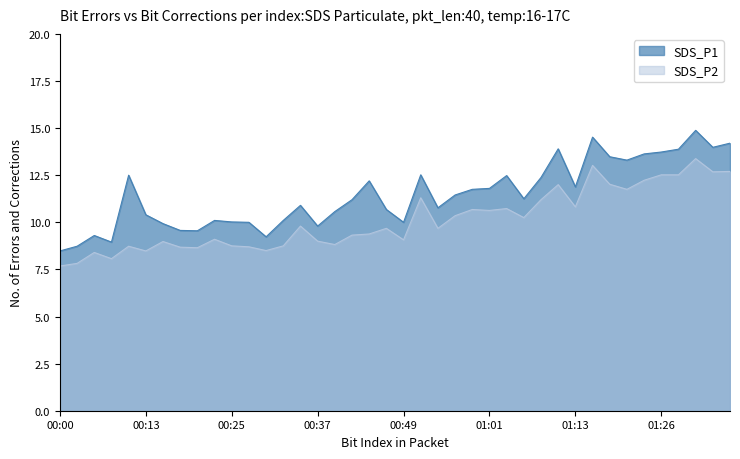

Reading left to right, what are all the values shown in this chart?

SDS_P1: 8.5	8.7	9.3	8.9	12.5	10.4	9.9	9.6	9.6	10.1	10.0	10.0	9.2	10.1	10.9	9.8	10.6	11.2	12.2	10.7	10.0	12.5	10.8	11.4	11.8	11.8	12.5	11.2	12.4	13.9	11.9	14.5	13.5	13.3	13.6	13.7	13.9	14.9	14.0	14.2
SDS_P2: 7.7	7.8	8.4	8.1	8.7	8.5	9.0	8.7	8.7	9.1	8.8	8.7	8.5	8.8	9.8	9.0	8.8	9.3	9.4	9.7	9.1	11.3	9.7	10.3	10.7	10.6	10.7	10.2	11.2	12.0	10.8	13.0	12.0	11.8	12.2	12.5	12.5	13.4	12.7	12.7